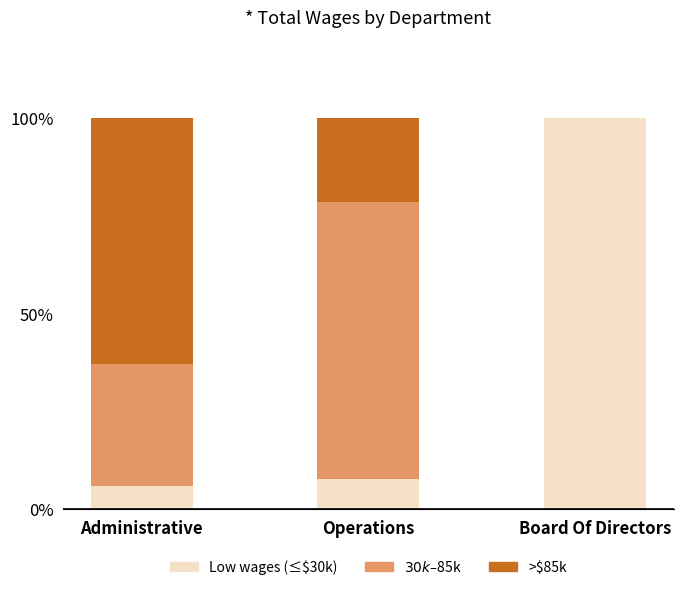

How many data points does each series have?

3